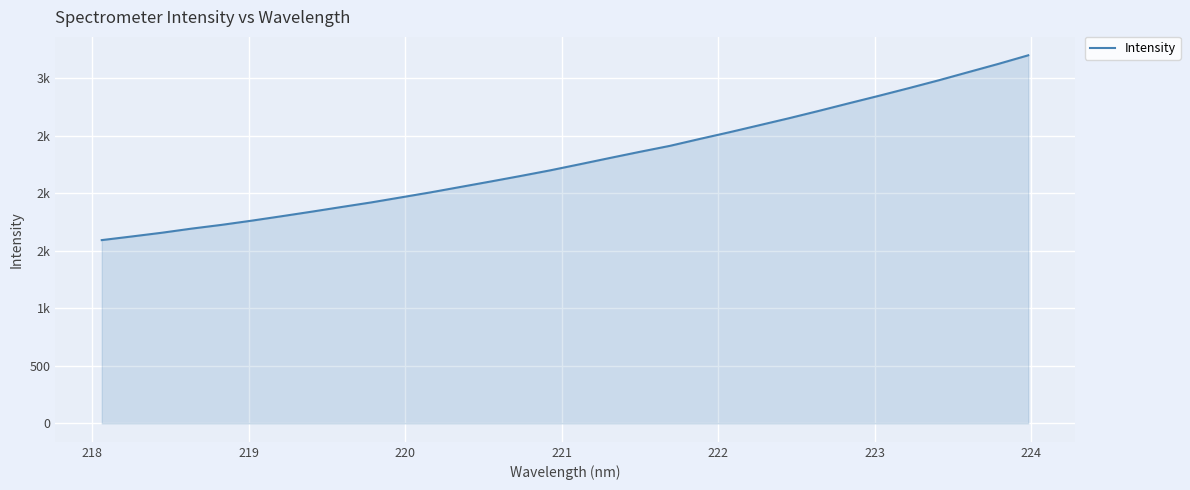

What is the sum of all values?

73212.8